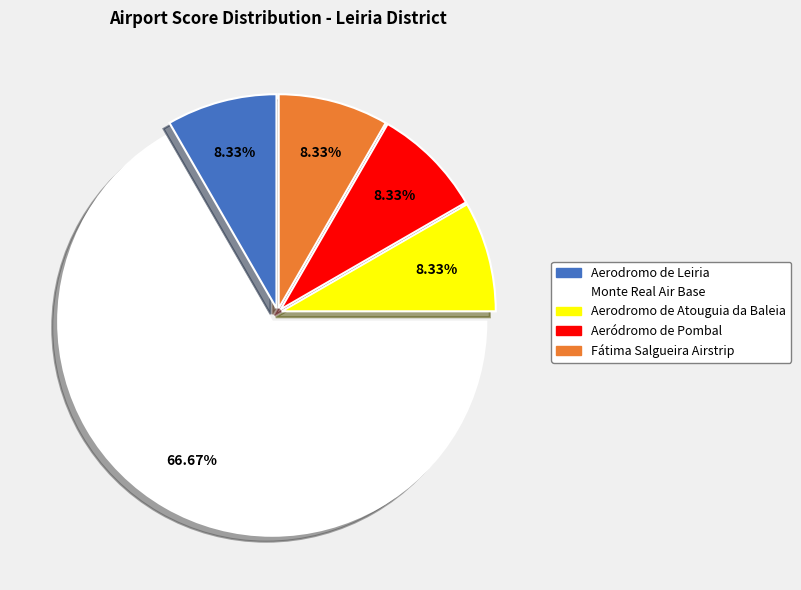

Approximately how many times larger is the value at Aerodromo de Atouguia da Baleia compared to Fátima Salgueira Airstrip?

1.0